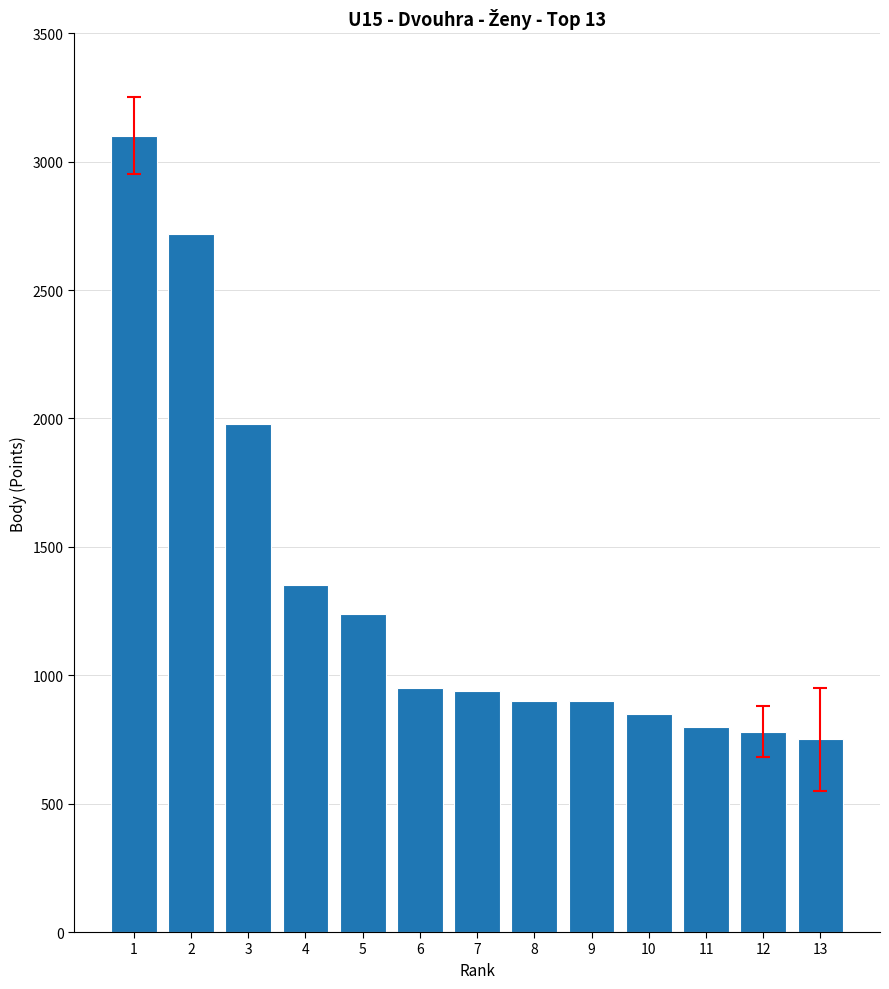

What is the smallest value displayed?

750